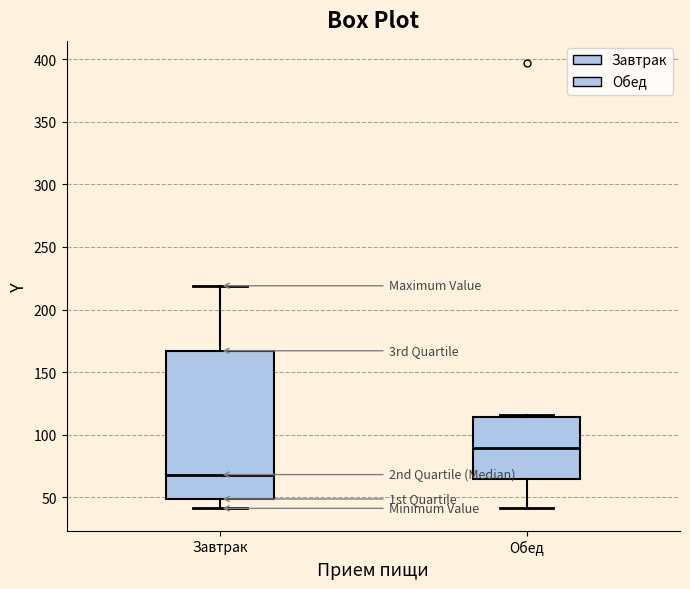

Which box has the highest median line?

Обед